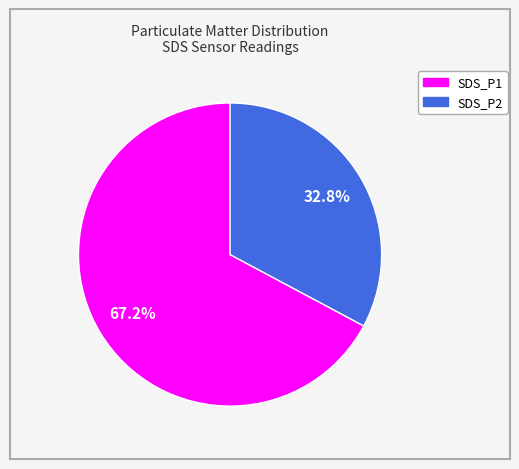

Do SDS_P1 and SDS_P2 together represent more than half of the pie?

Yes